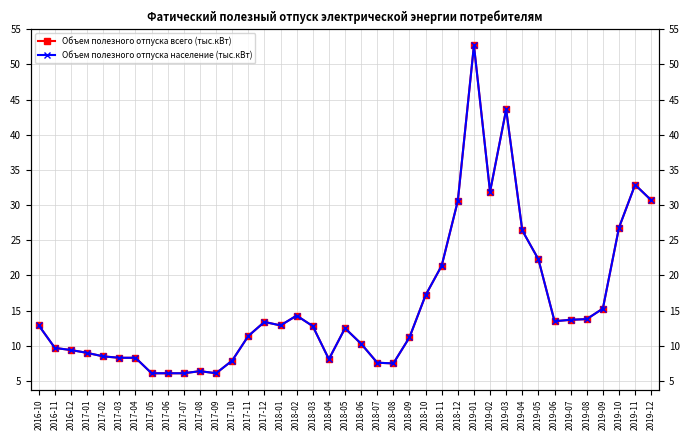

How many values in the Объем полезного отпуска всего (тыс.кВт) series exceed 12?

21